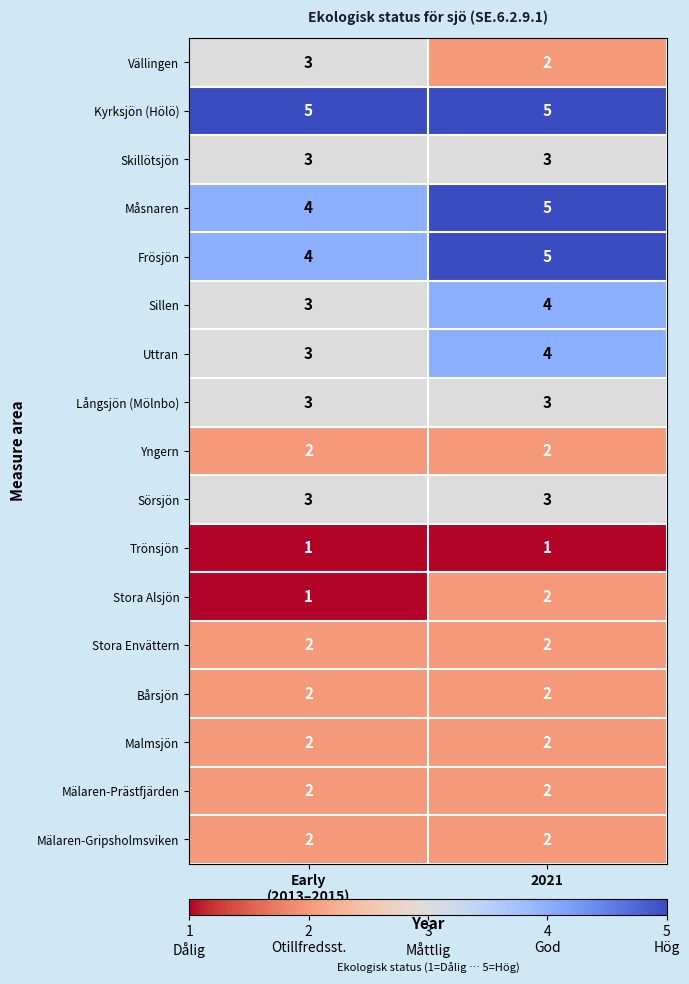

What is the greatest value displayed?

5